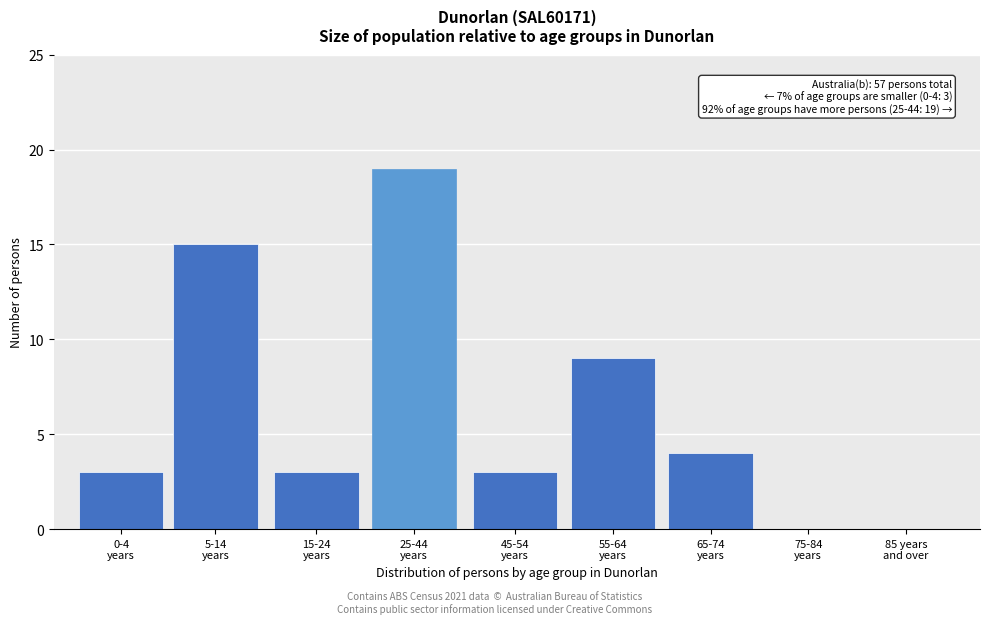

Count the number of categories in the chart.

9